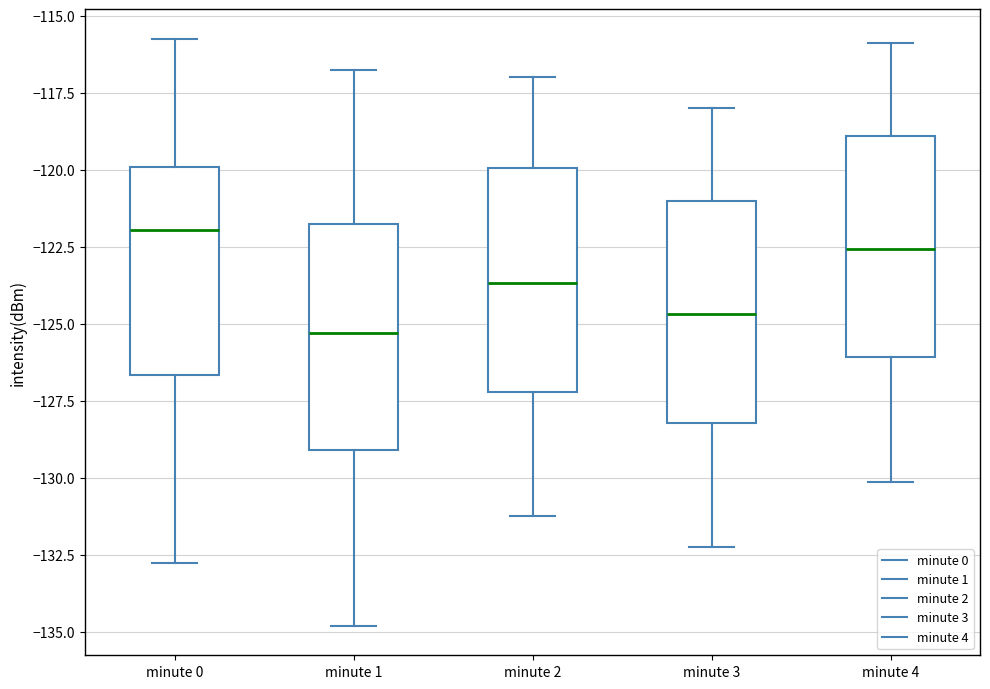

Where is the upper edge of the box for minute 4 on the y-axis? The values are not printed on the chart, so give them approximately, as read against the axis.

-119.0